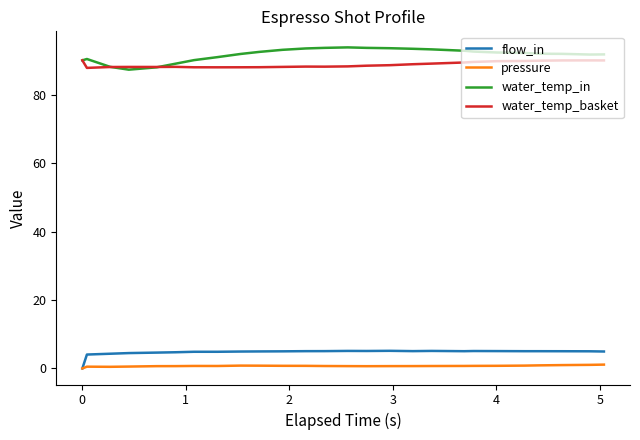

True or false: water_temp_in and pressure intersect in this chart.

False